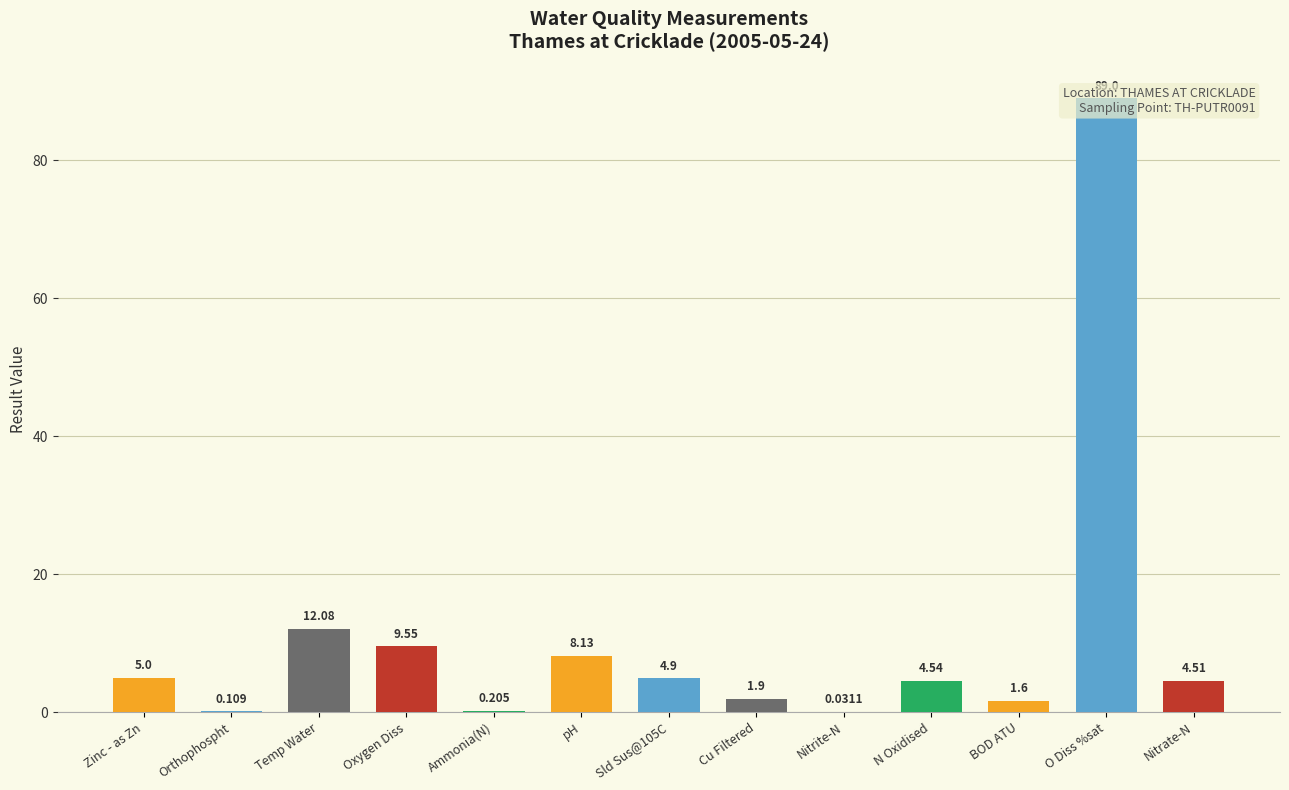

Rank the categories by value from lowest to highest.

Nitrite-N, Orthophospht, Ammonia(N), BOD ATU, Cu Filtered, Nitrate-N, N Oxidised, Sld Sus@105C, Zinc - as Zn, pH, Oxygen Diss, Temp Water, O Diss %sat